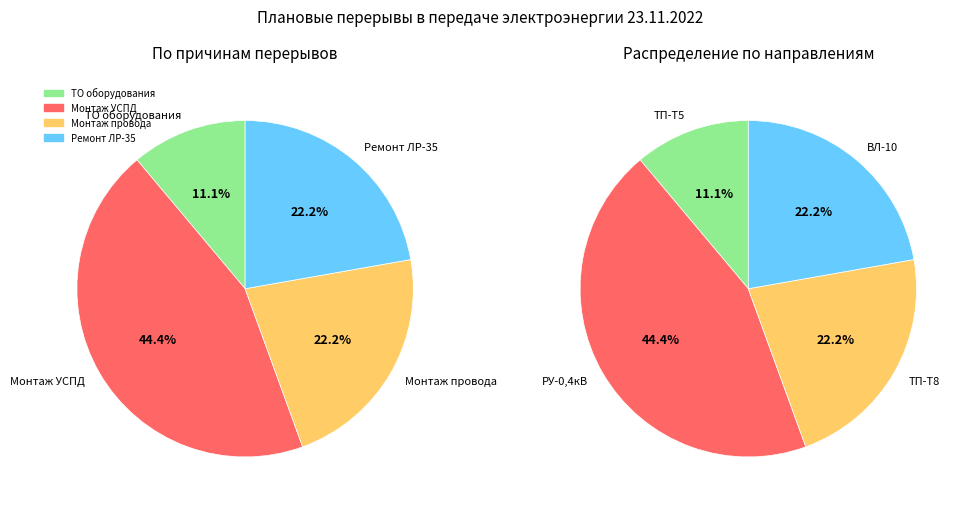

To the nearest percent, what portion does ТО оборудования represent?

11%